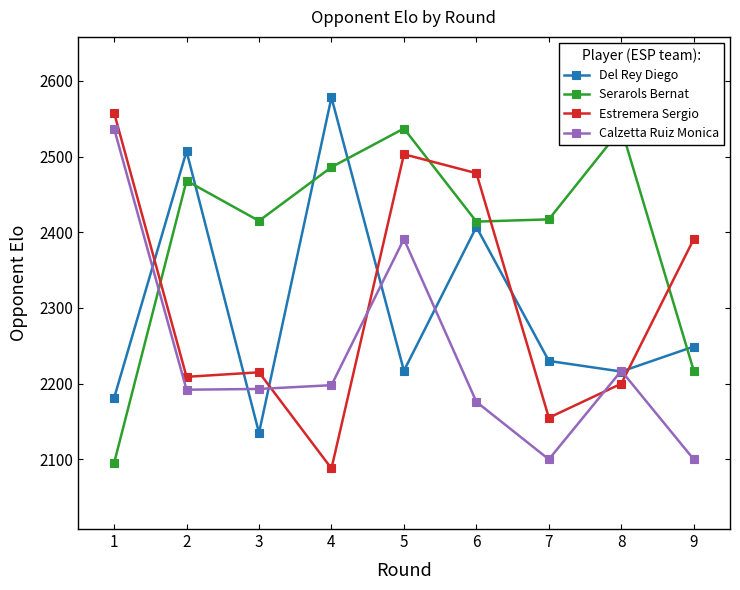

True or false: Estremera Sergio has a value of 672 at 2.

False